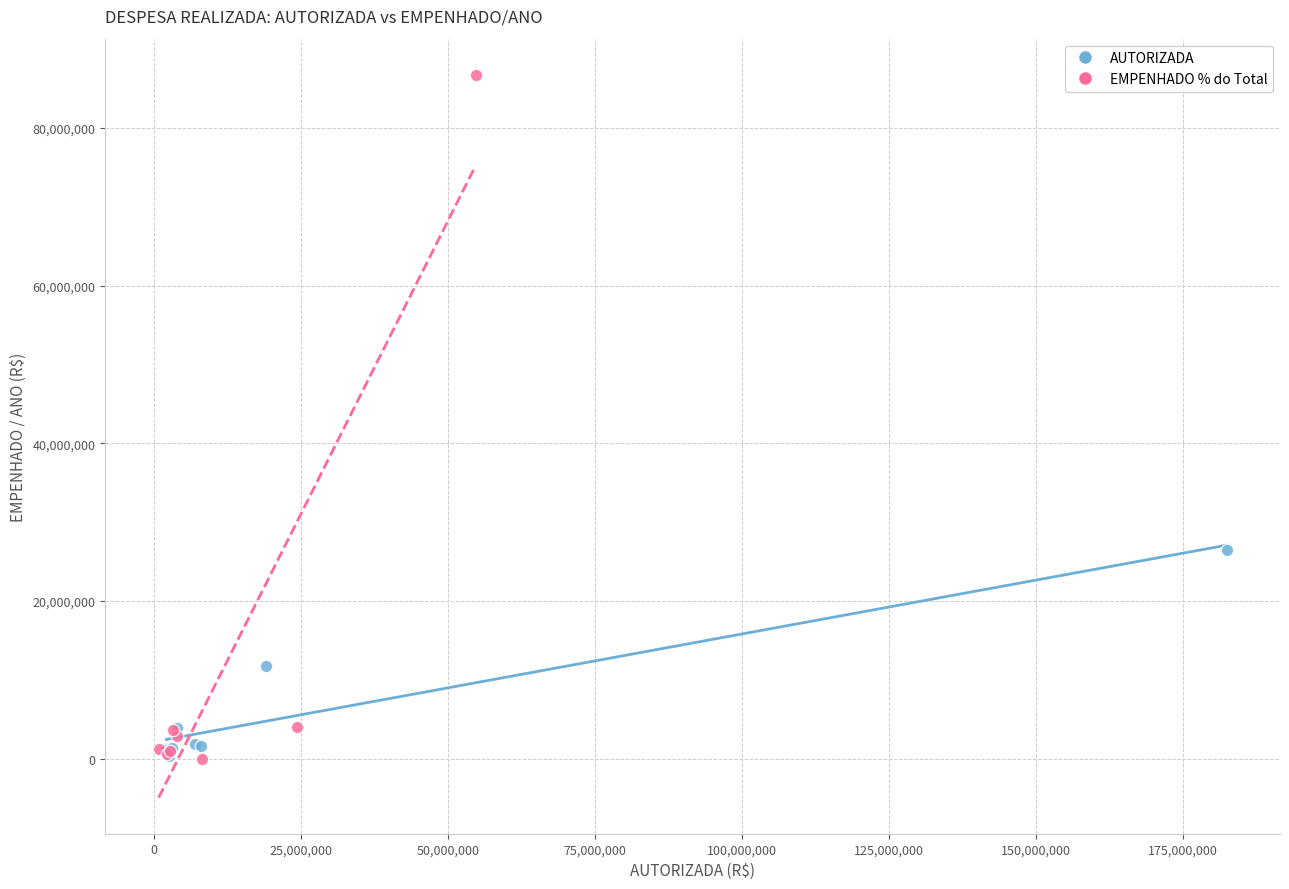

What are all the series names shown in the legend?

AUTORIZADA, EMPENHADO % do Total